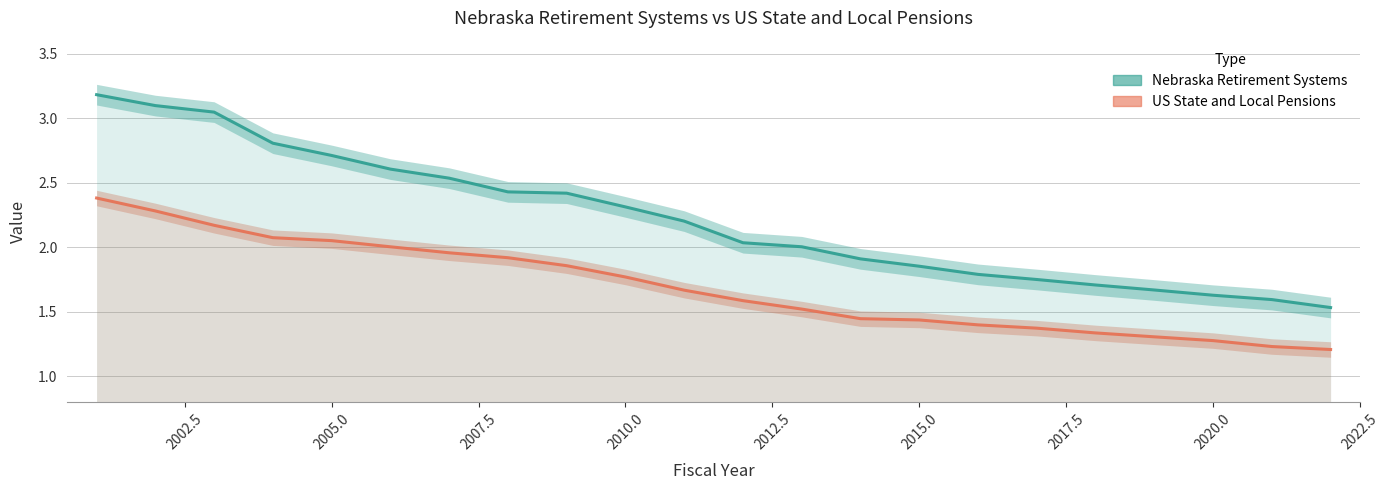

Which series has the widest spread of values?

Nebraska Retirement Systems